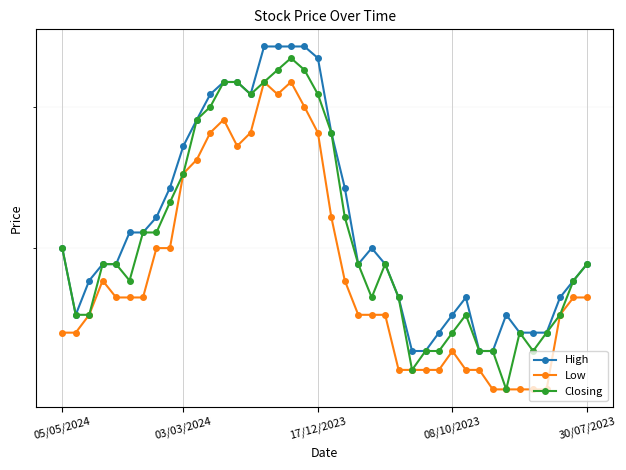

Which series changed the most between 6 and 29?

Closing